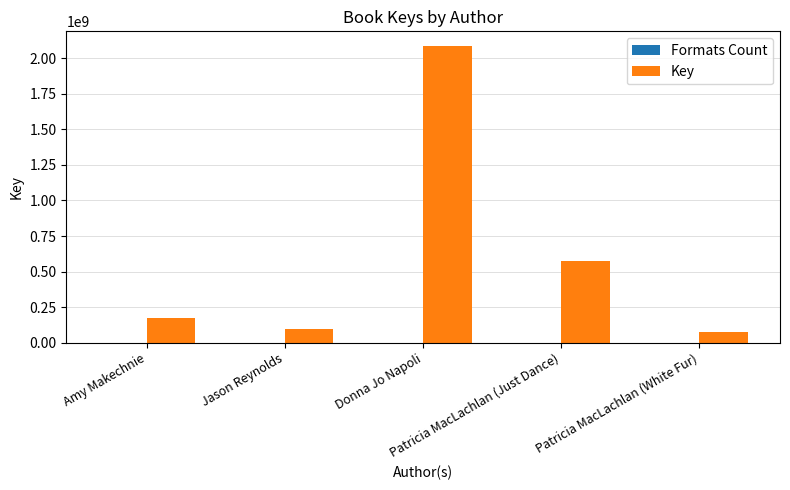

What is the sum of all Key values?

3012616729